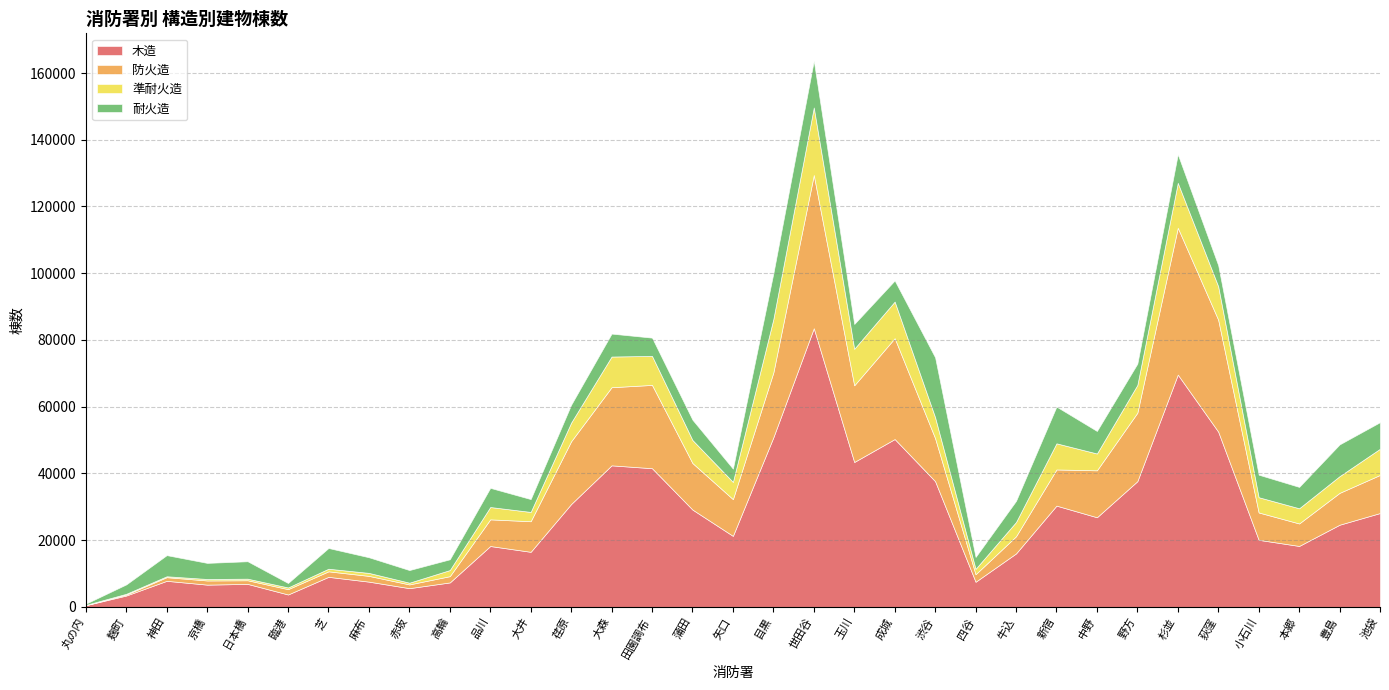

Rank the categories by 防火造 value from highest to lowest.

世田谷, 杉並, 荻窪, 成城, 田園調布, 大森, 玉川, 野方, 目黒, 荏原, 中野, 蒲田, 渋谷, 池袋, 矢口, 新宿, 豊島, 大井, 小石川, 品川, 本郷, 牛込, 四谷, 高輪, 麻布, 芝, 臨港, 京橋, 赤坂, 神田, 日本橋, 麹町, 丸の内